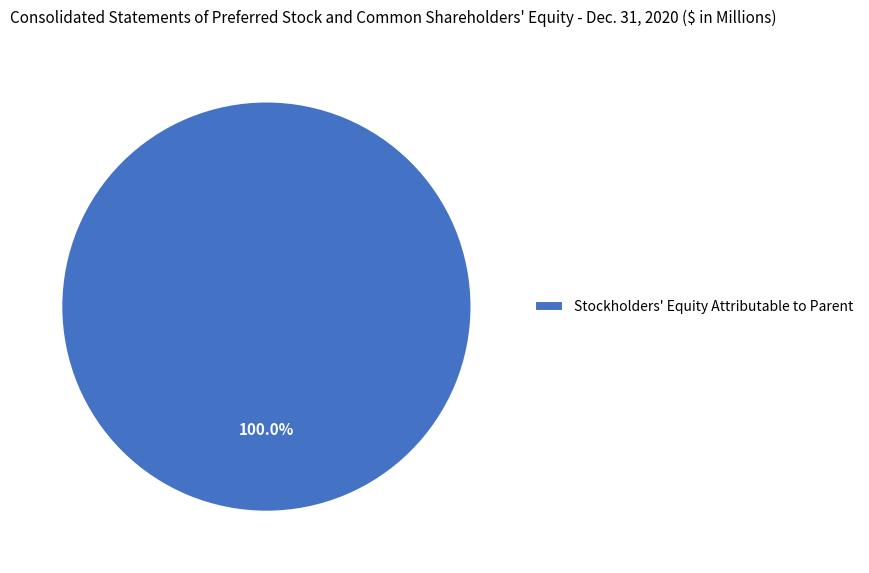

Rank the categories by value from lowest to highest.

Stockholders' Equity Attributable to Parent